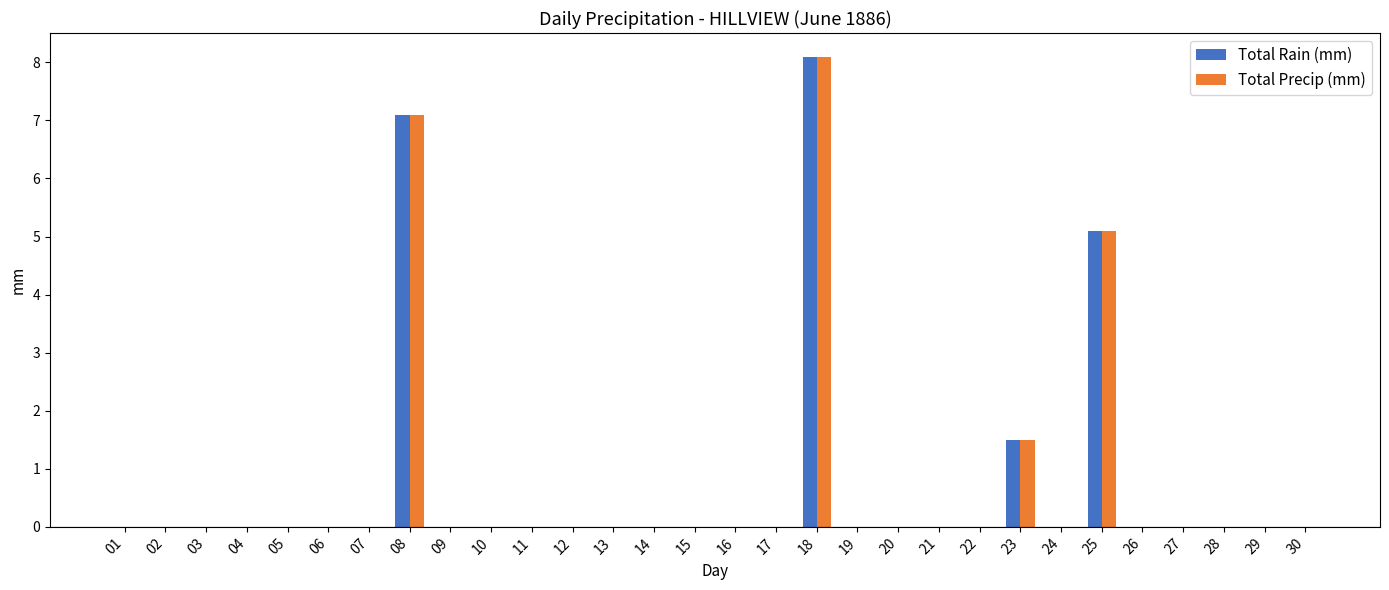

Where is Total Precip (mm) nearest to the value 4?

25